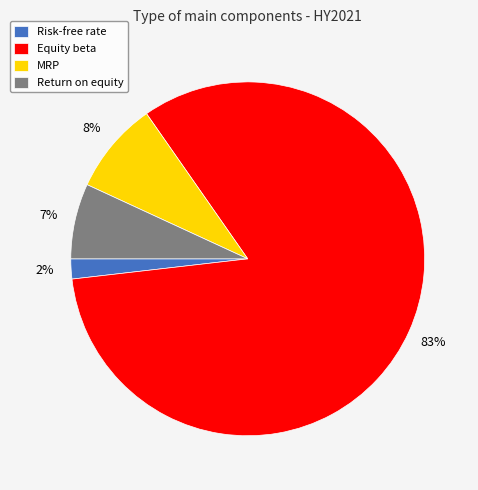

Rank the categories by value from highest to lowest.

Equity beta, MRP, Return on equity, Risk-free rate